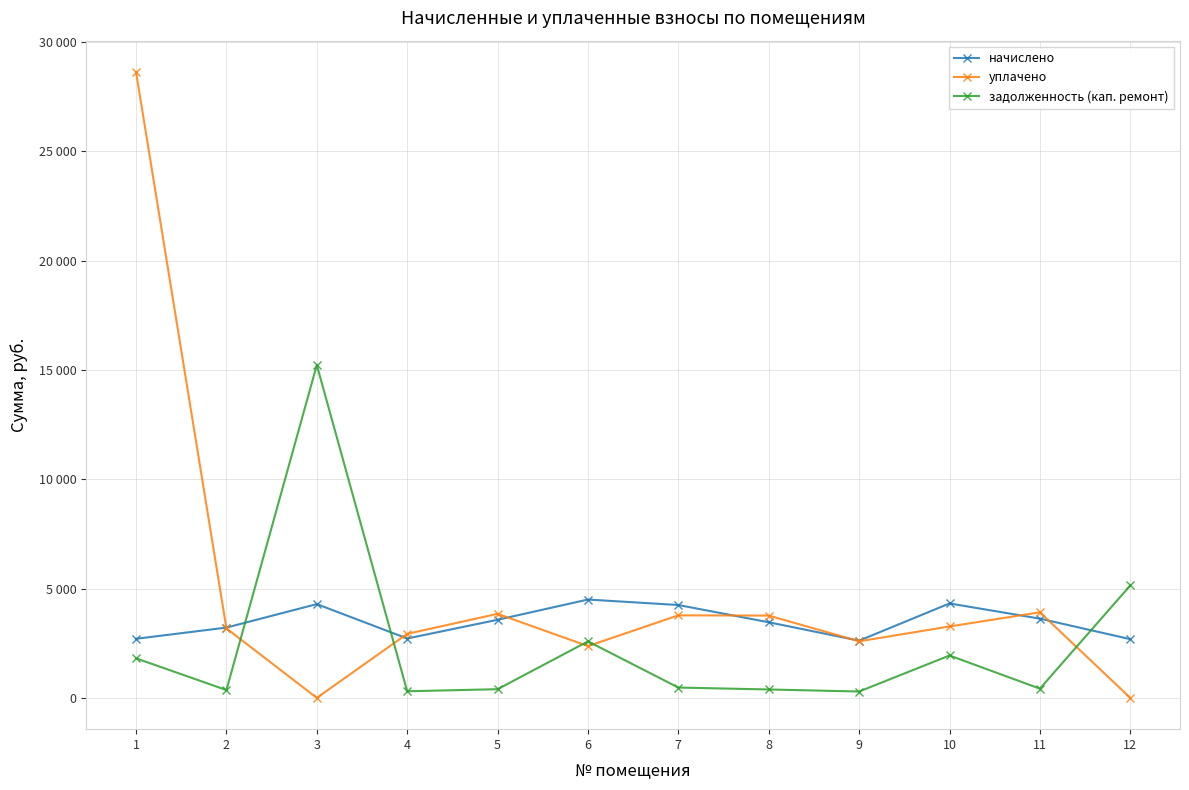

At which category does the chart reach its peak across all series?

1